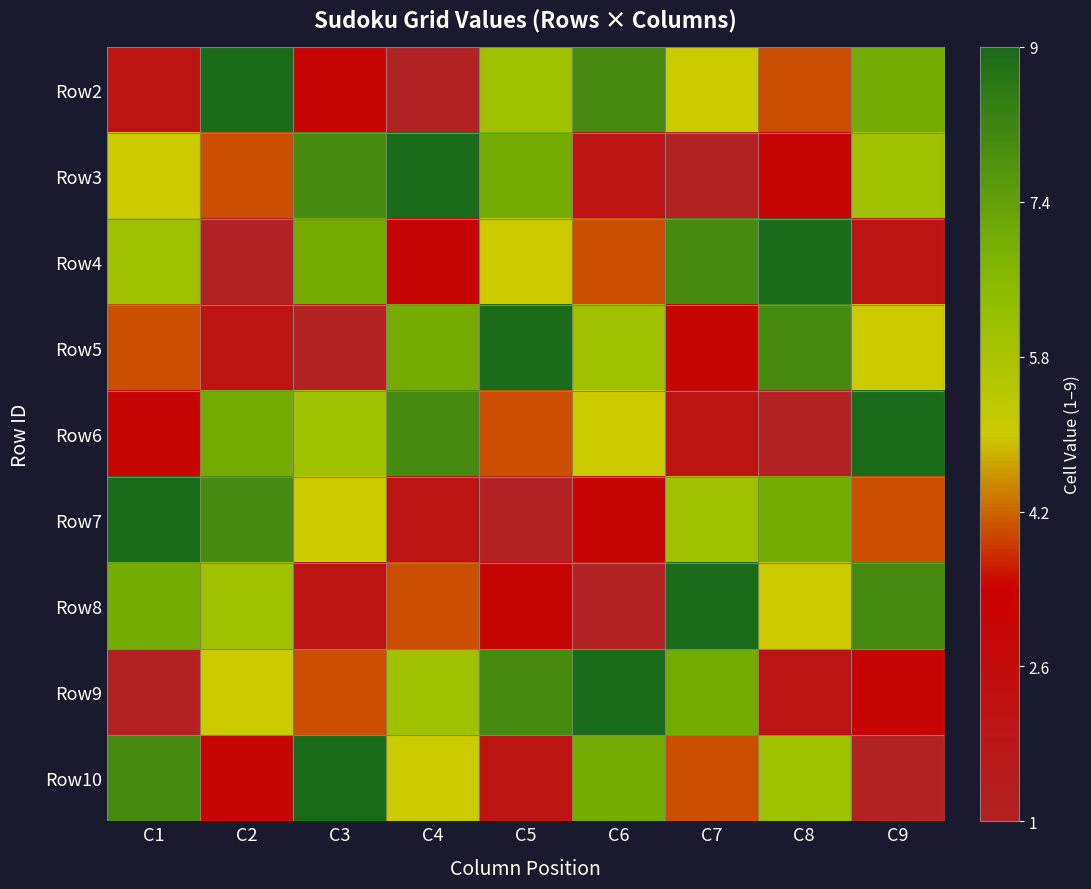

What is the spread (max minus min) of values at C2?

1.0